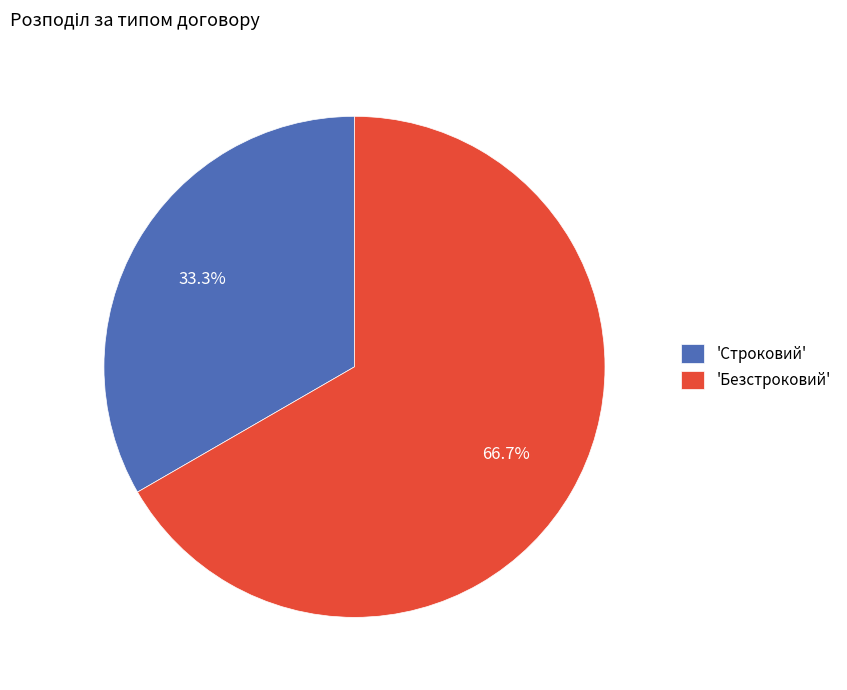

Combined, do 'Безстроковий' and 'Строковий' account for over 50%?

Yes